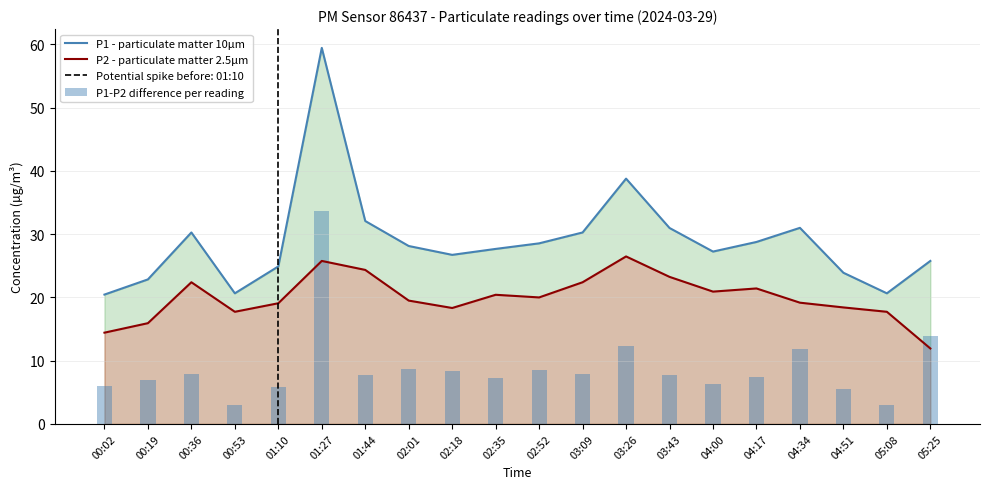

What is the sum of all P1 - particulate matter 10µm values?

579.1